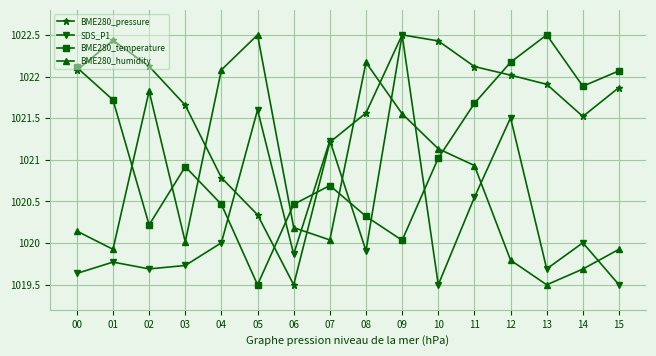

Which series changed the most between 08 and 11?

BME280_temperature